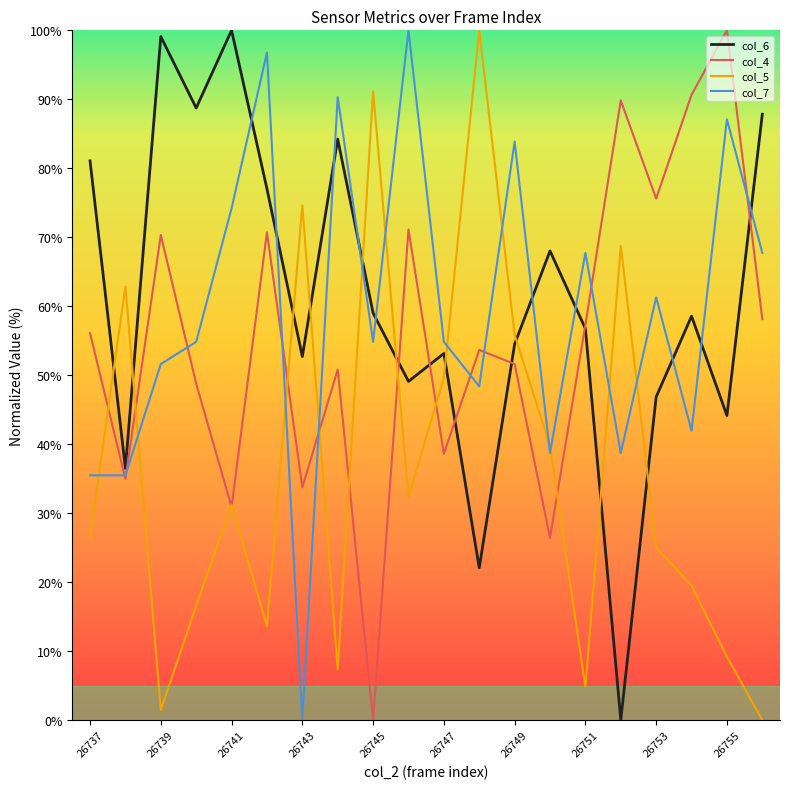

What is the highest value of the col_6 series?

100.0